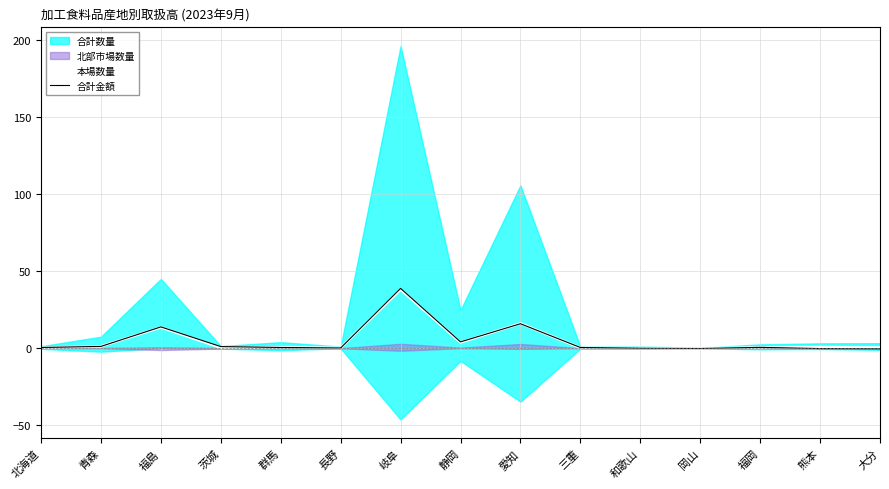

What is the highest value of the 本場数量 series?

38.0